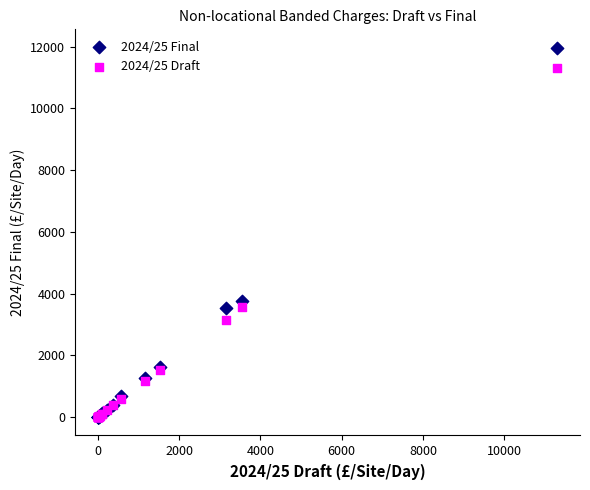

Across all series, what Y value is closest to 5979?

3754.7